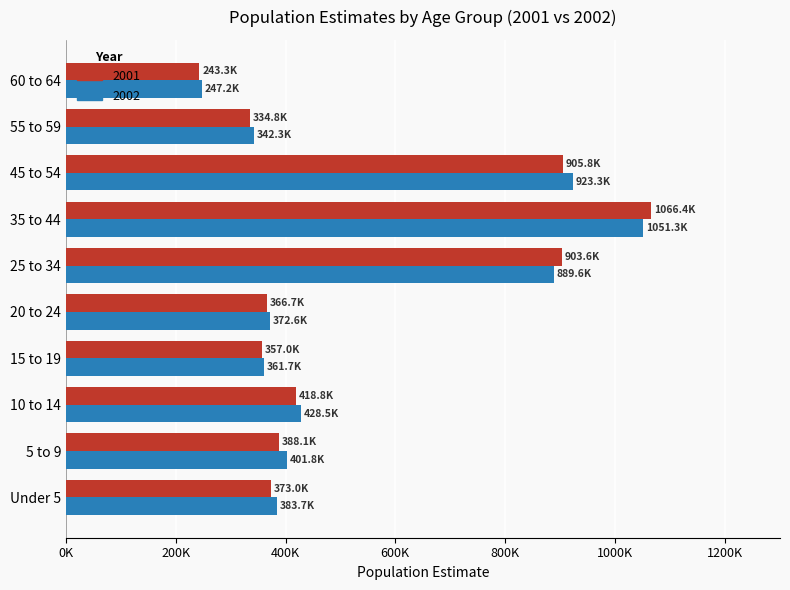

What are all the series names shown in the legend?

2001, 2002